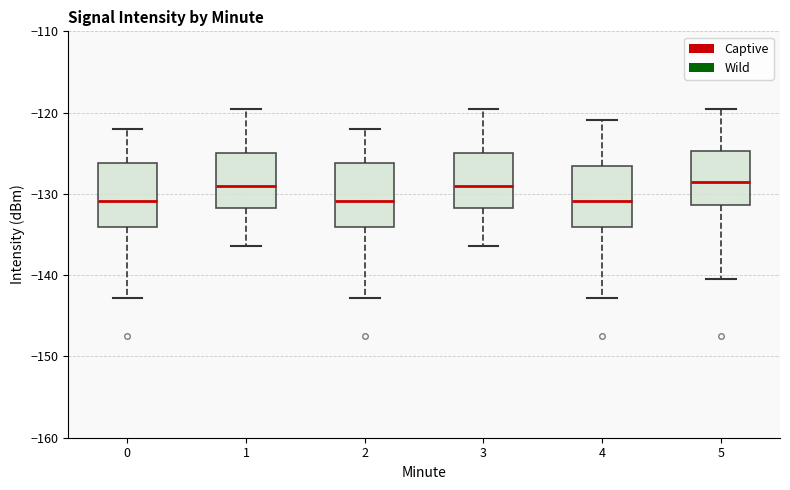

Reading left to right, read every box against the y-axis: the position of its median line, the range the box covers, and the ends of its whiskers. The values are not printed on the chart, so give them approximately, as read against the axis.

0: median -131, box -134 to -126, whiskers -143 to -122
1: median -129, box -132 to -125, whiskers -136 to -120
2: median -131, box -134 to -126, whiskers -143 to -122
3: median -129, box -132 to -125, whiskers -136 to -120
4: median -131, box -134 to -127, whiskers -143 to -121
5: median -129, box -131 to -125, whiskers -140 to -120